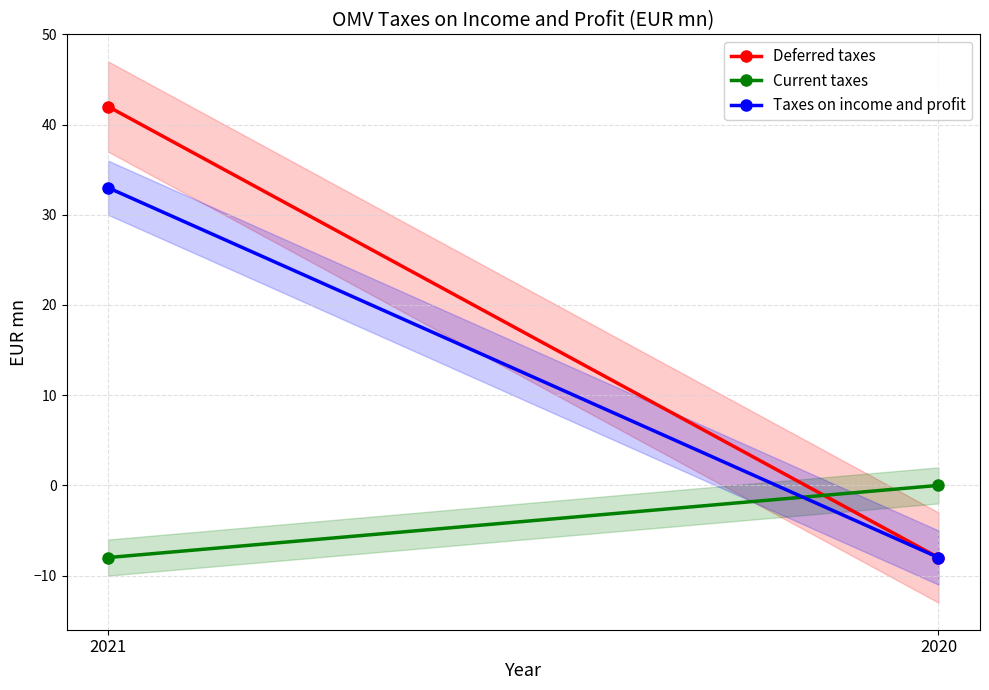

Count the number of data series in this chart.

3